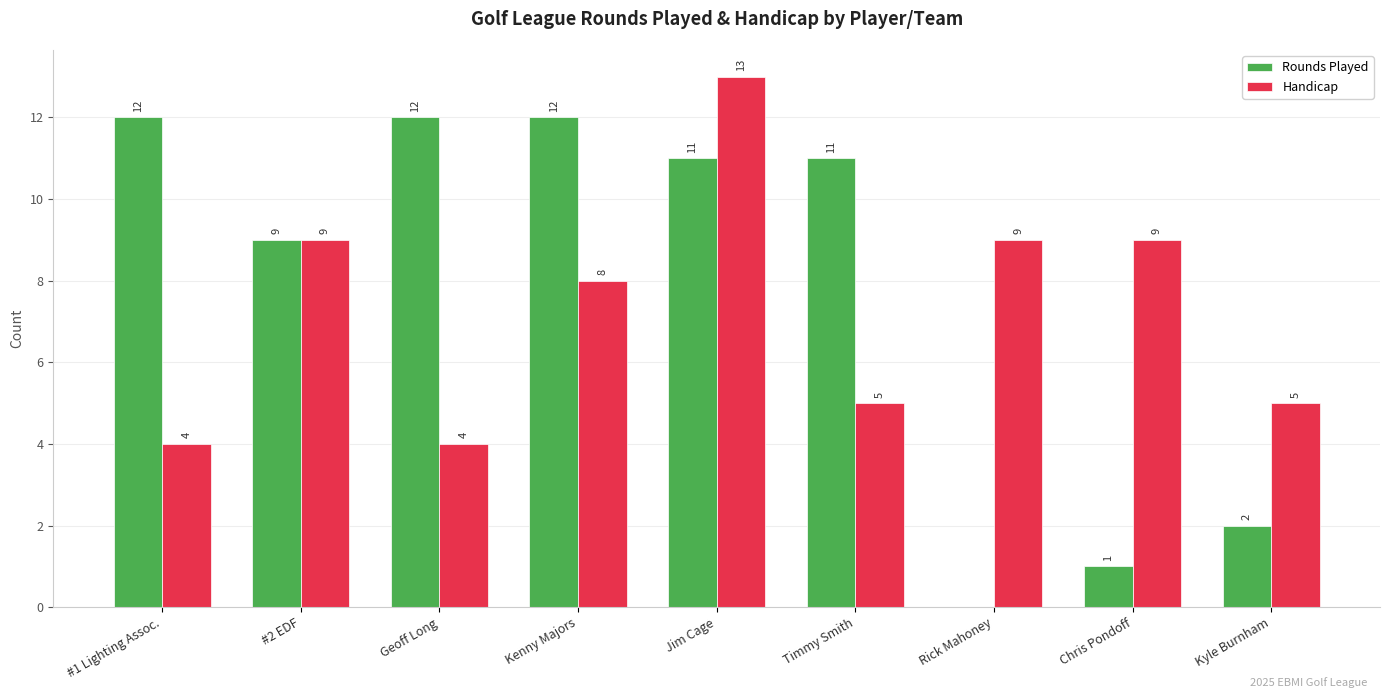

True or false: Handicap has a value of 5 at Kenny Majors.

False